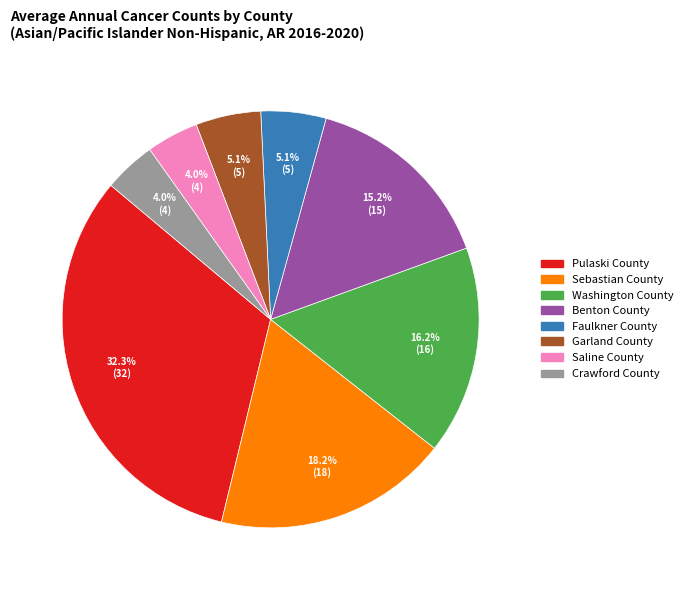

The Sebastian County slice represents 18% of the pie. True or false?

True